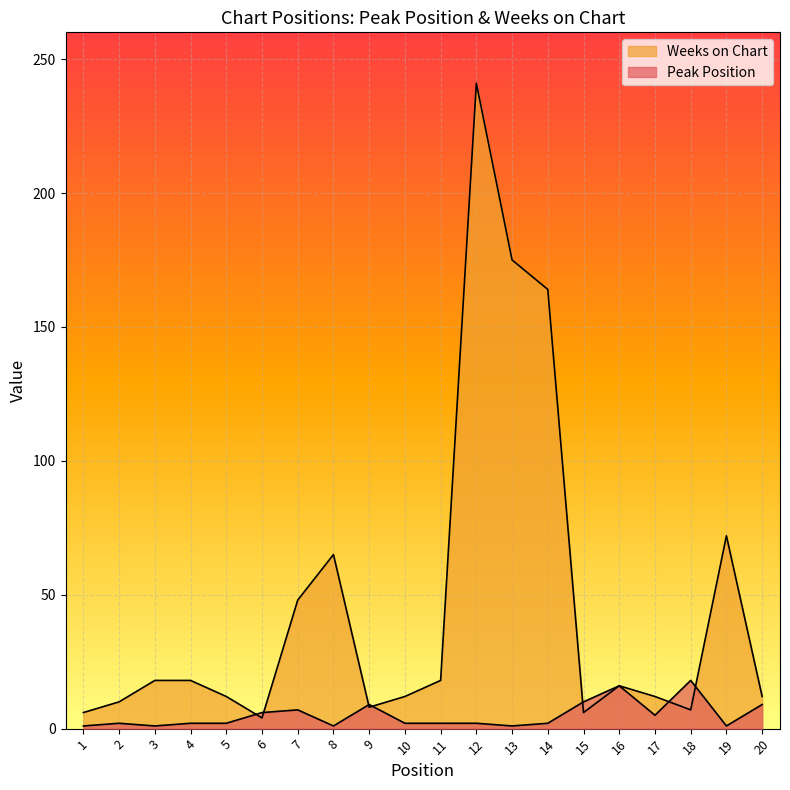

What are all the series names shown in the legend?

Peak Position, Weeks on Chart